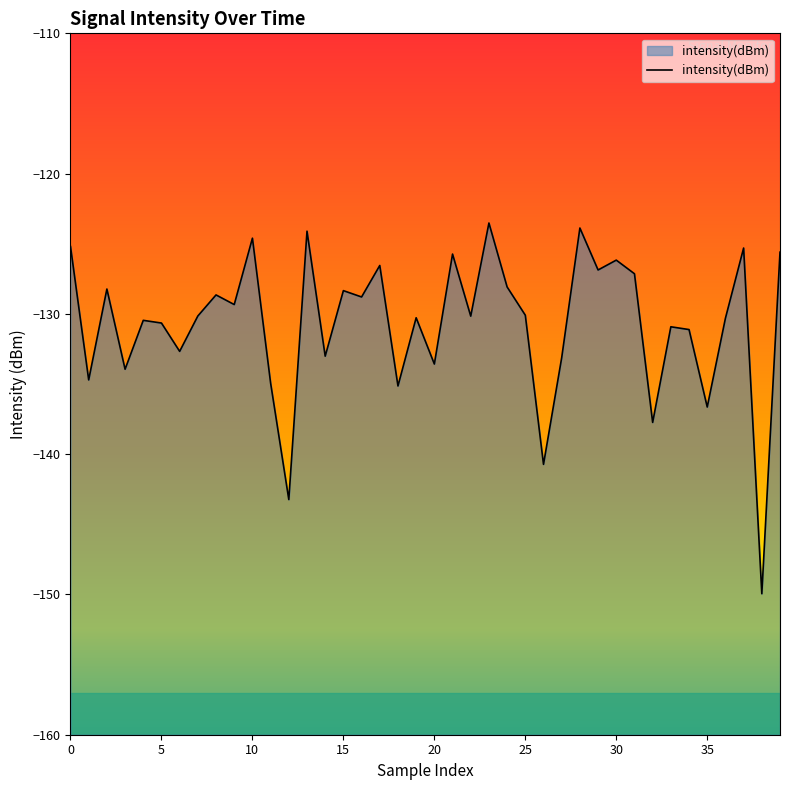

Where is the data nearest to the value -136?

35